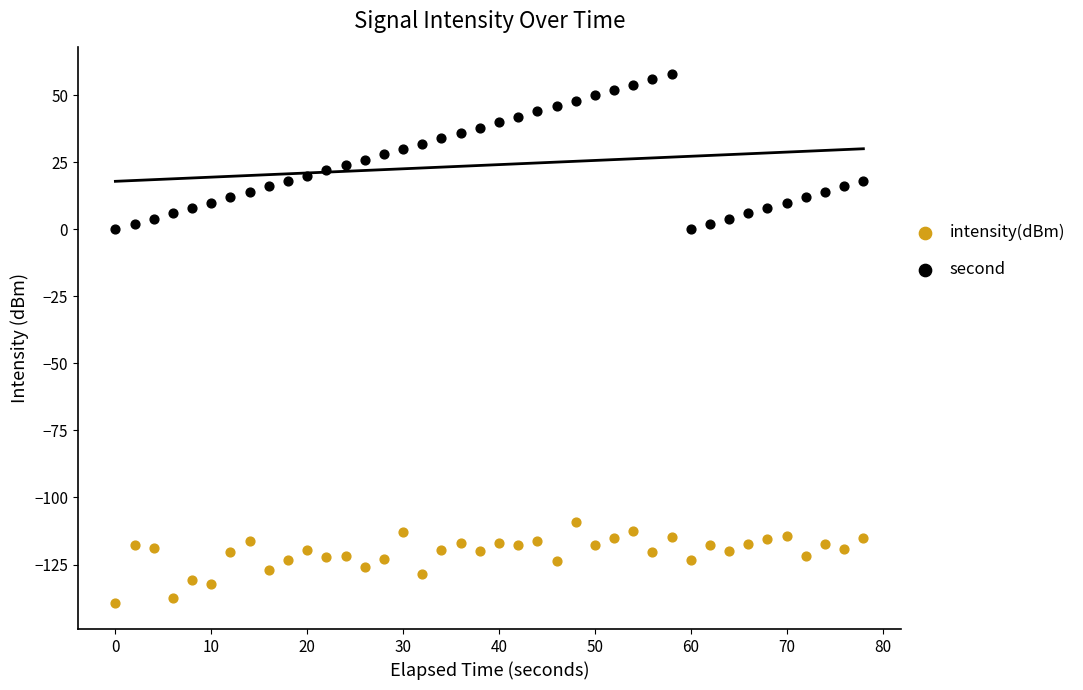

What are all the series names shown in the legend?

intensity(dBm), second